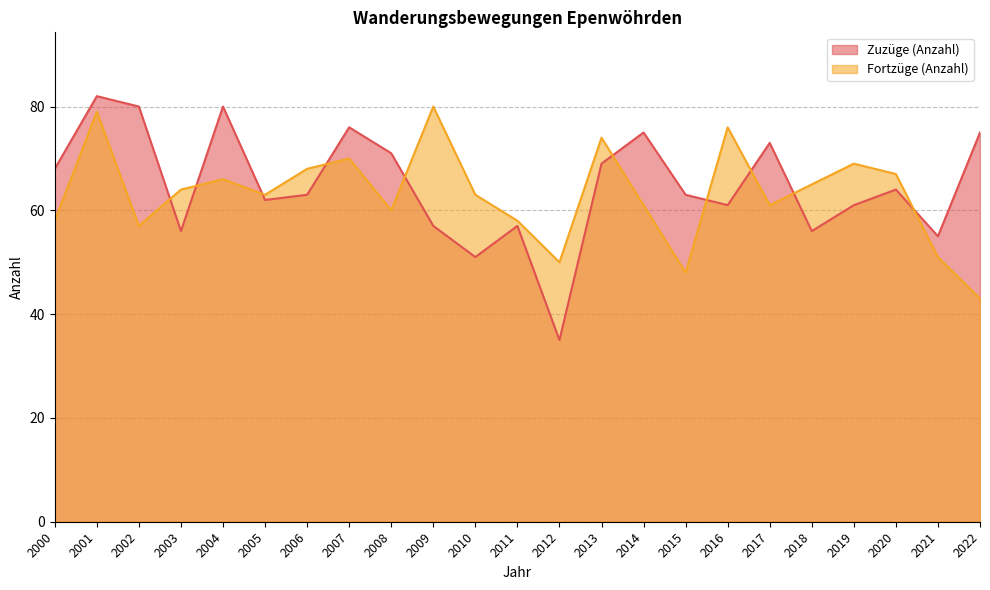

Which series has the largest total across all categories?

Zuzüge (Anzahl)